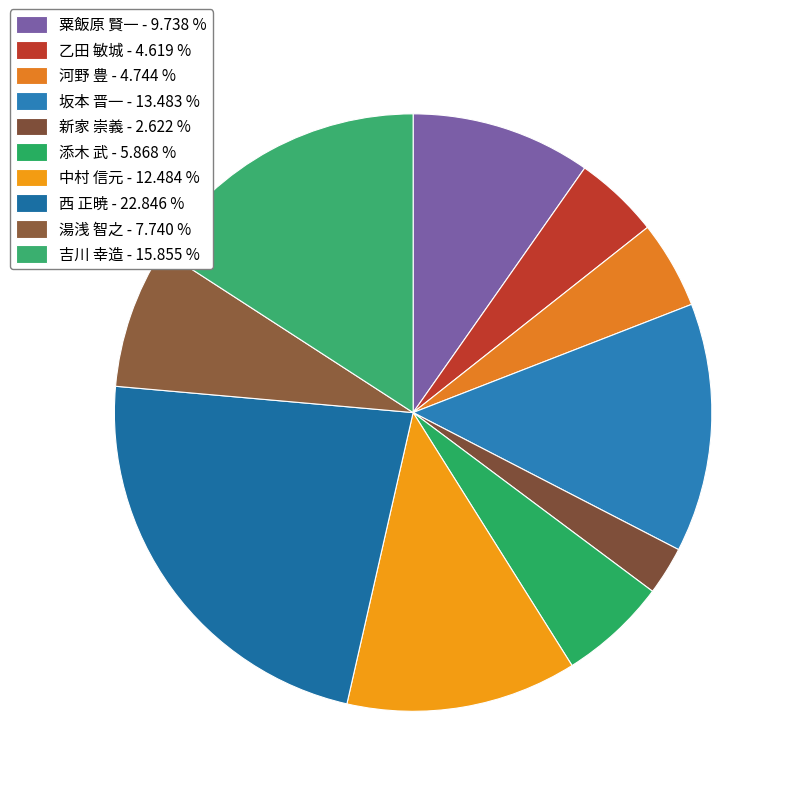

Approximately how many times larger is the value at 乙田 敏城 compared to 吉川 幸造?

0.3